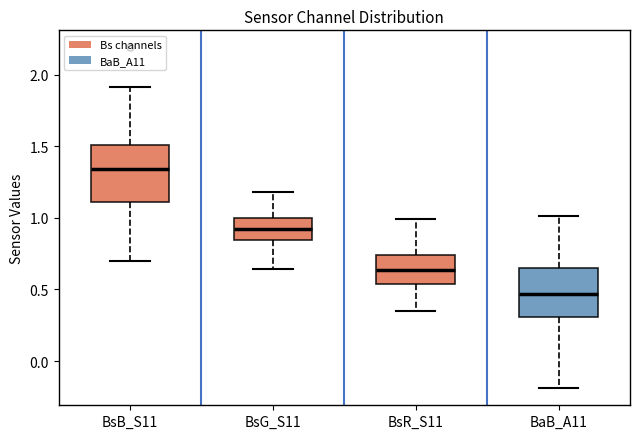

Comparing the boxes themselves (not the whiskers), which one is the tallest?

BsB_S11